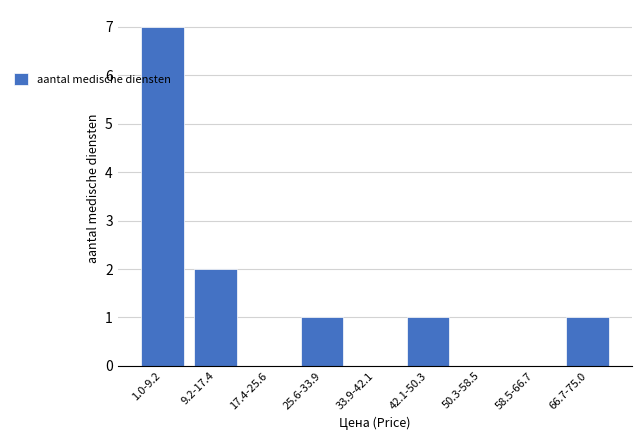

Reading right to left, transcribe all the data shown in this chart.

66.7-75.0=1	58.5-66.7=0	50.3-58.5=0	42.1-50.3=1	33.9-42.1=0	25.6-33.9=1	17.4-25.6=0	9.2-17.4=2	1.0-9.2=7